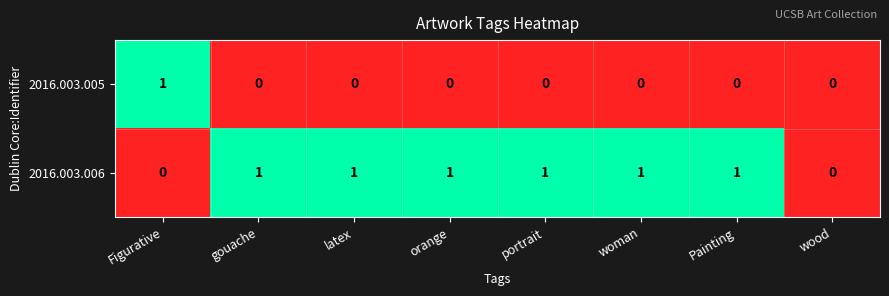

Reading right to left, list all the values displayed in this chart.

2016.003.005: wood=0	Painting=0	woman=0	portrait=0	orange=0	latex=0	gouache=0	Figurative=1
2016.003.006: wood=0	Painting=1	woman=1	portrait=1	orange=1	latex=1	gouache=1	Figurative=0